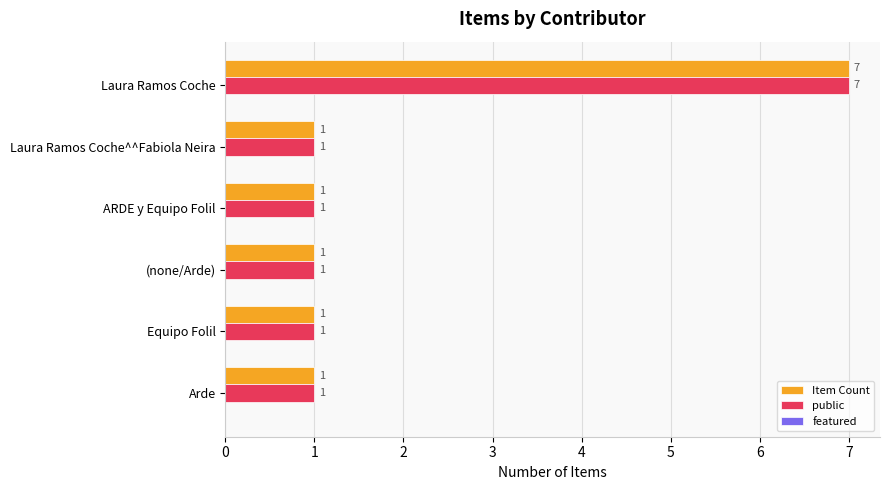

How many distinct data groups are displayed?

2